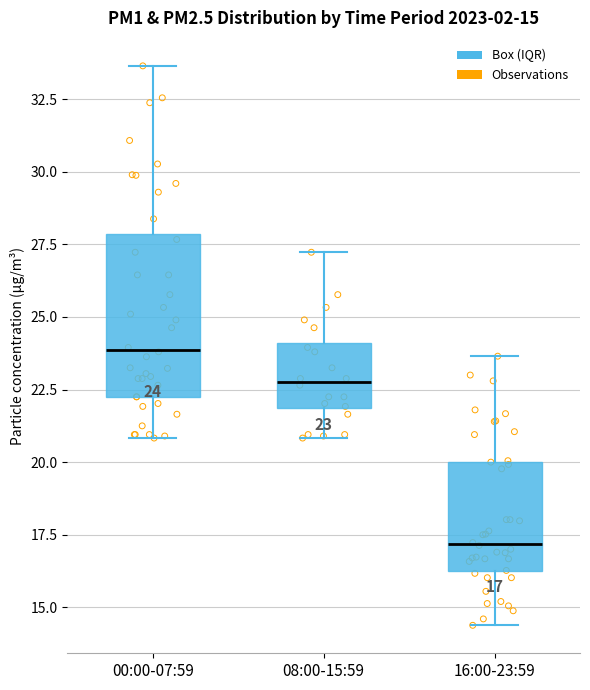

Comparing the boxes themselves (not the whiskers), which one is the tallest?

00:00-07:59